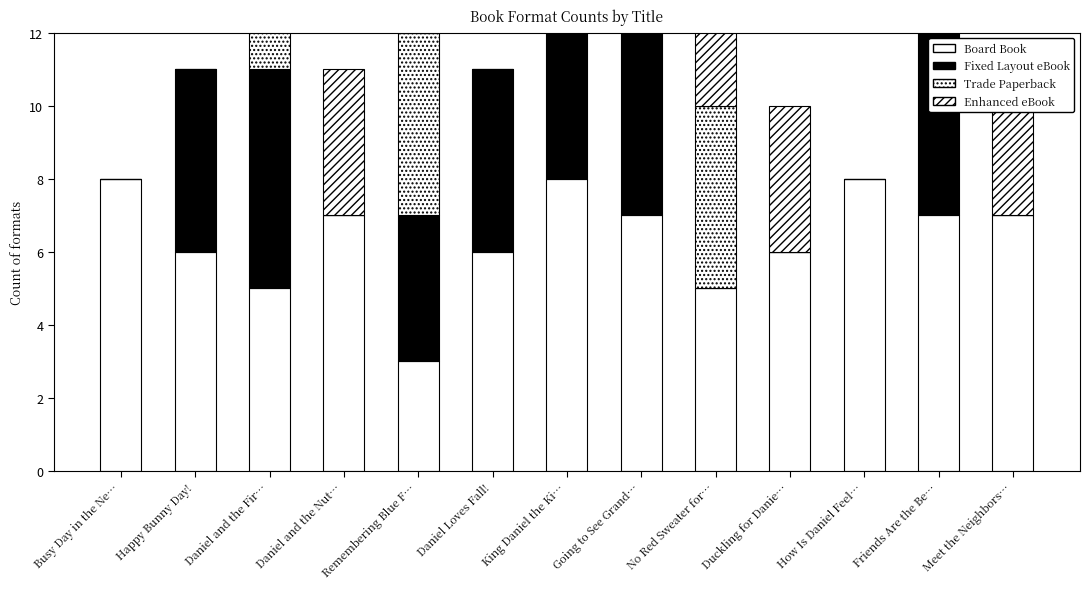

What is the difference between the maximum and minimum values in the Trade Paperback series?

5